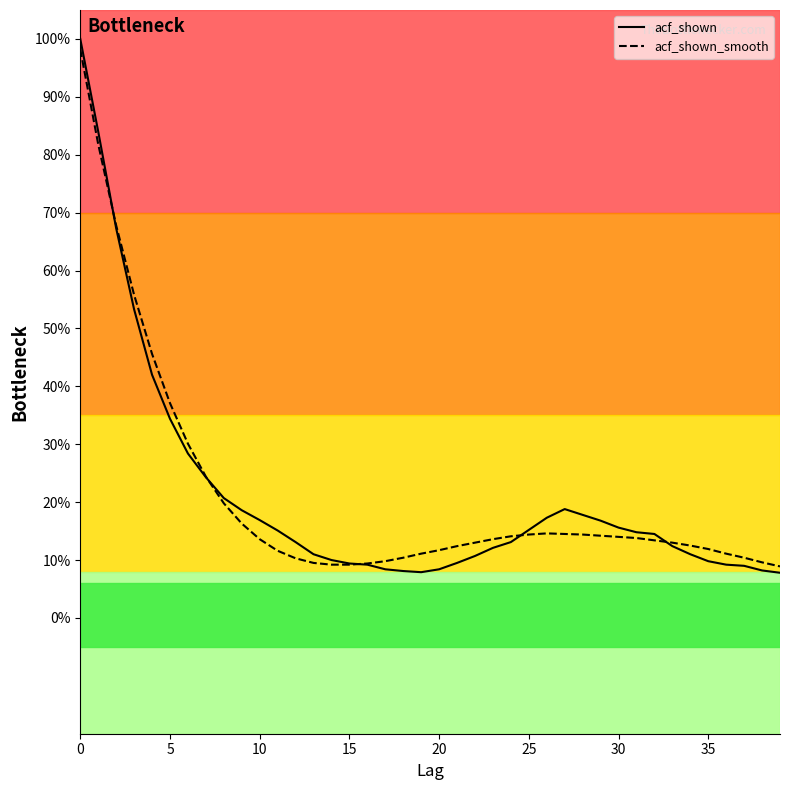

At 23, list the series in order from largest to smallest.

acf_shown_smooth, acf_shown